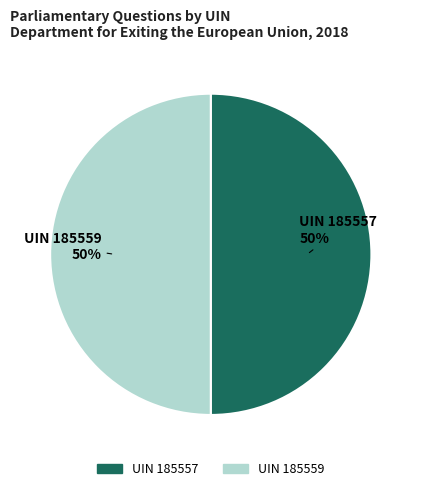

True or false: UIN 185557 accounts for 50% of the total.

True